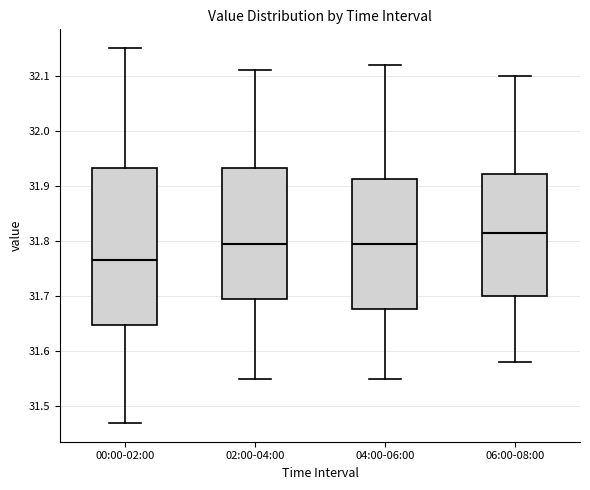

Reading left to right, read every box against the y-axis: the position of its median line, the range the box covers, and the ends of its whiskers. The values are not printed on the chart, so give them approximately, as read against the axis.

00:00-02:00: median 31.77, box 31.65 to 31.93, whiskers 31.47 to 32.15
02:00-04:00: median 31.80, box 31.70 to 31.93, whiskers 31.55 to 32.11
04:00-06:00: median 31.80, box 31.68 to 31.91, whiskers 31.55 to 32.12
06:00-08:00: median 31.82, box 31.70 to 31.92, whiskers 31.58 to 32.10